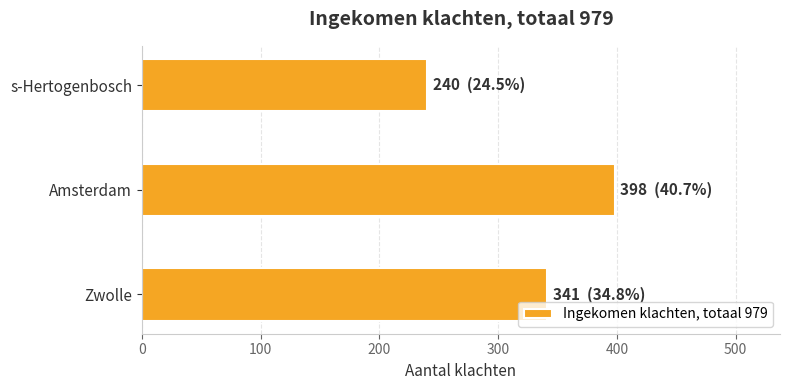

Reading bottom to top, what are all the values shown in this chart?

Zwolle=341	Amsterdam=398	s-Hertogenbosch=240